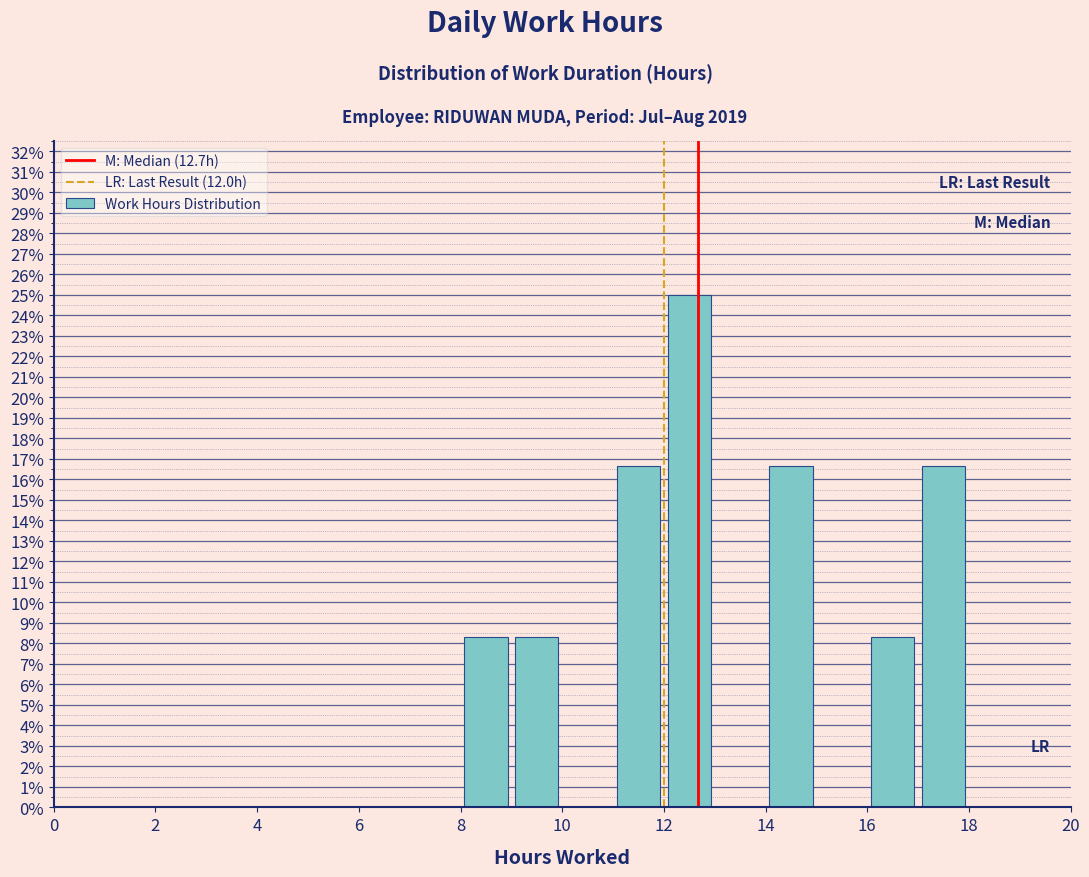

What is the height of the bar covering 8 to 9 on the x-axis? The values are not printed on the chart, so give them approximately, as read against the axis.

8.3